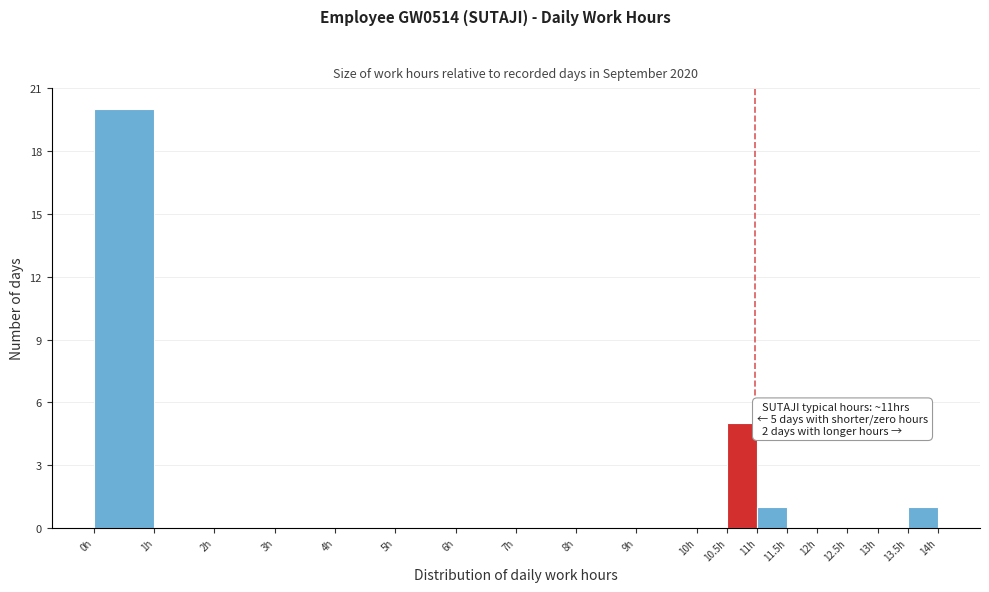

Over which range of the x-axis is the bar tallest?

0.0 to 1.0